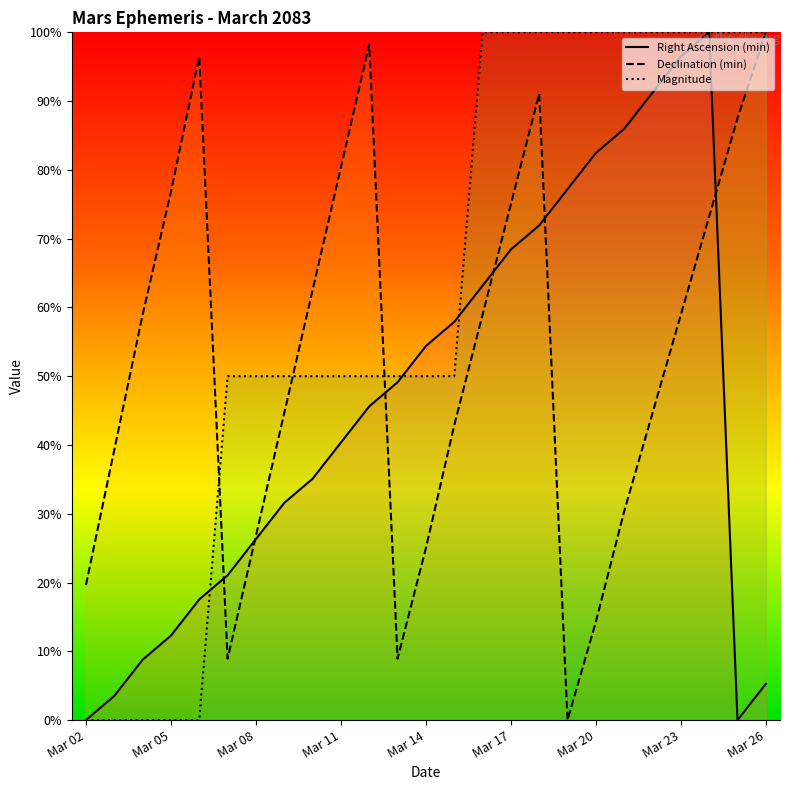

How many lines are shown in the chart?

3